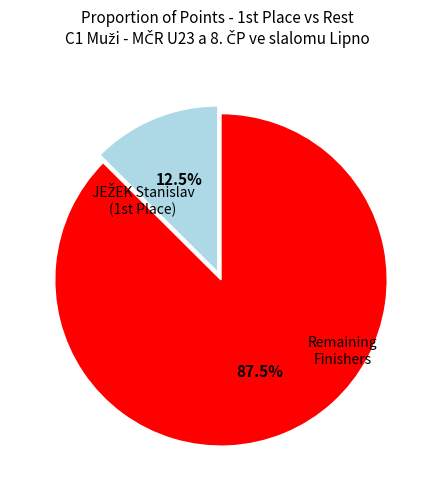

Does any single category account for the majority?

Yes